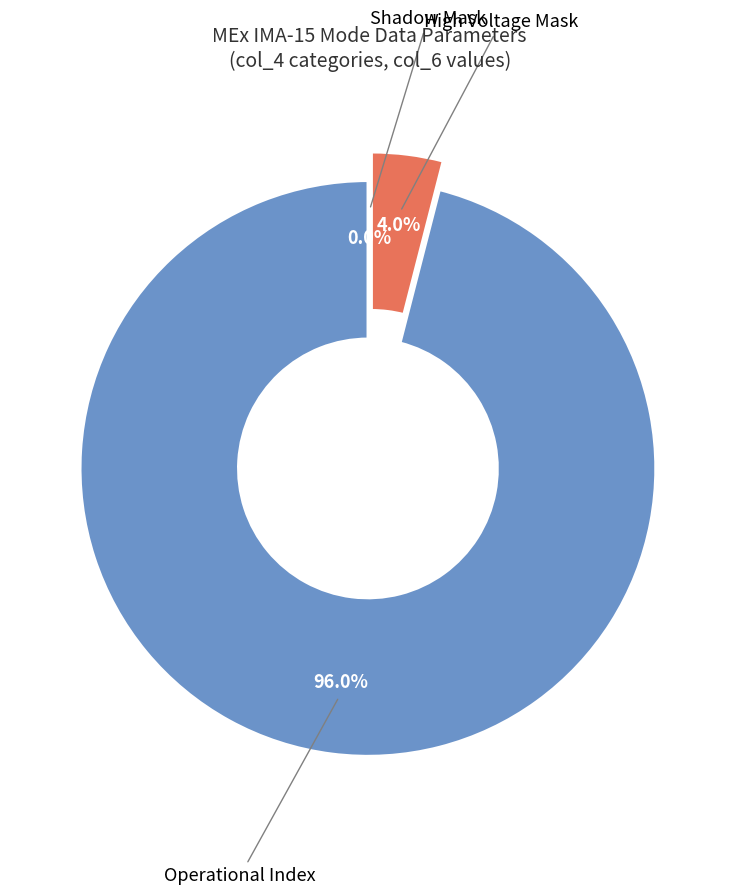

To the nearest percent, what is the average slice percentage?

33%